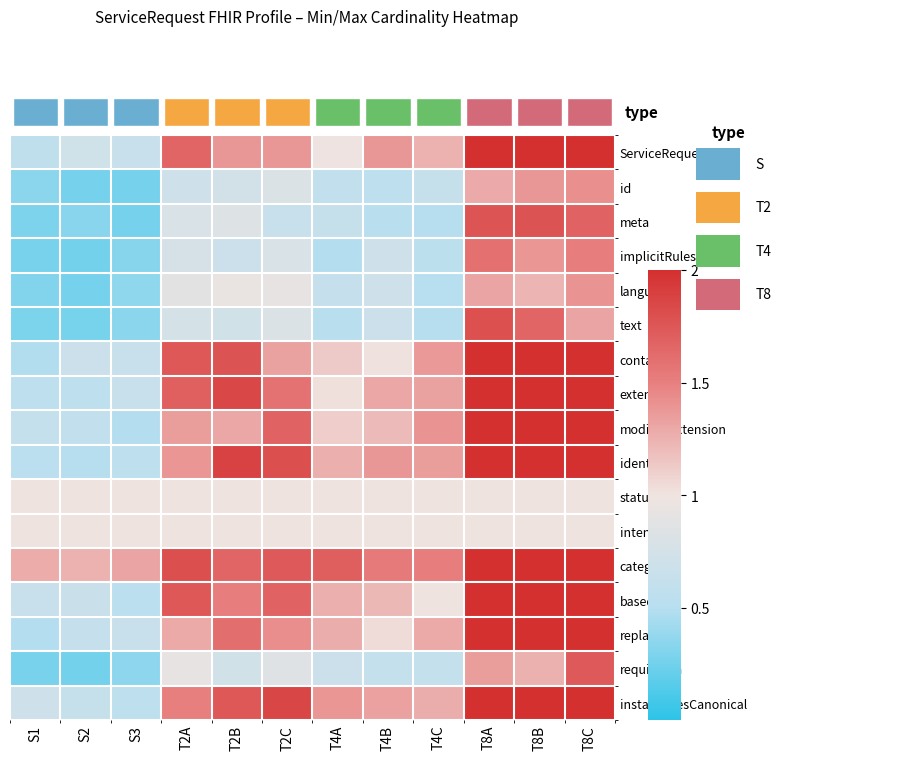

What is the total value across all series at T2A?

21.0